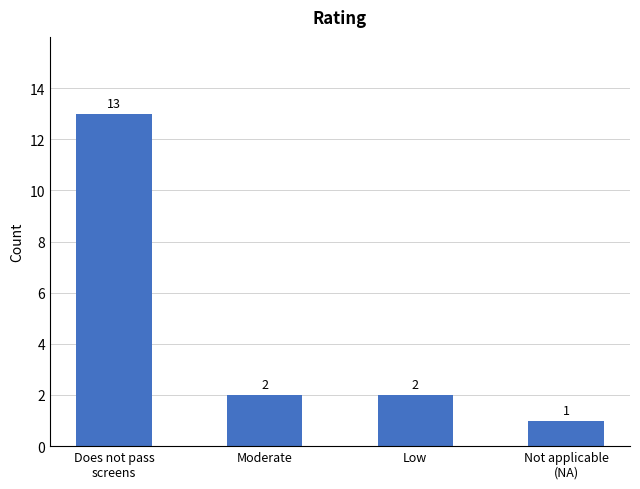

Reading left to right, transcribe all the data shown in this chart.

13	2	2	1